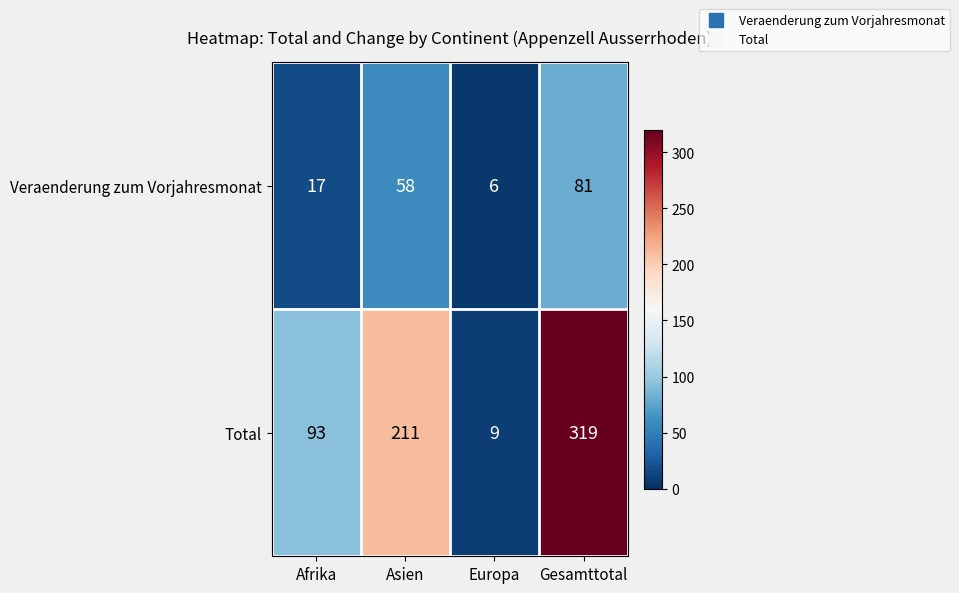

Is it true that Total equals 93 at Afrika?

True